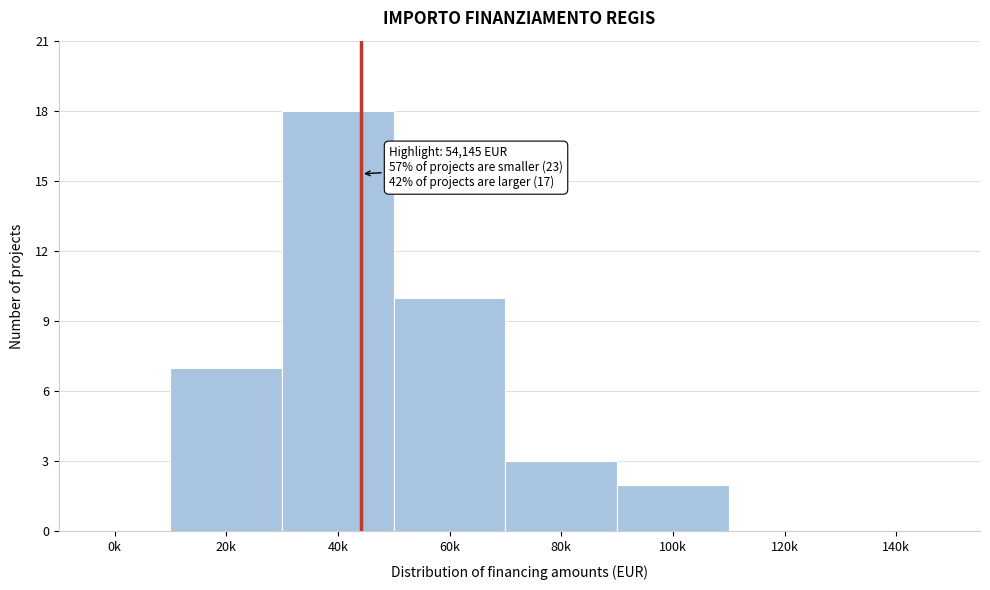

Reading left to right, list all the values displayed in this chart.

0k=0	20k=7	40k=18	60k=10	80k=3	100k=2	120k=0	140k=0